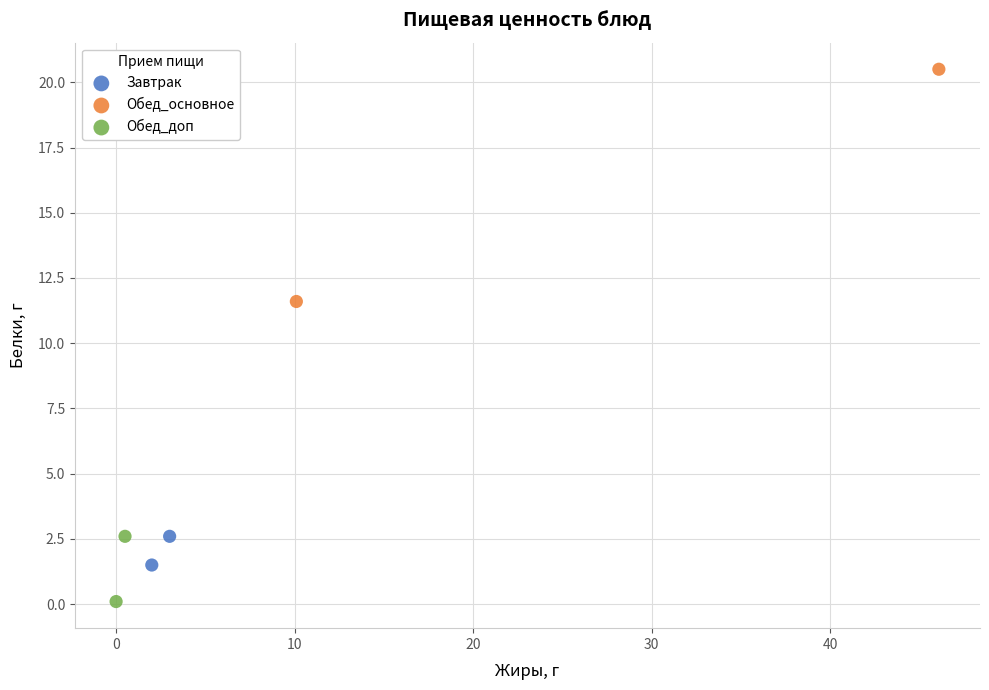

What are all the series names shown in the legend?

Завтрак, Обед_основное, Обед_доп